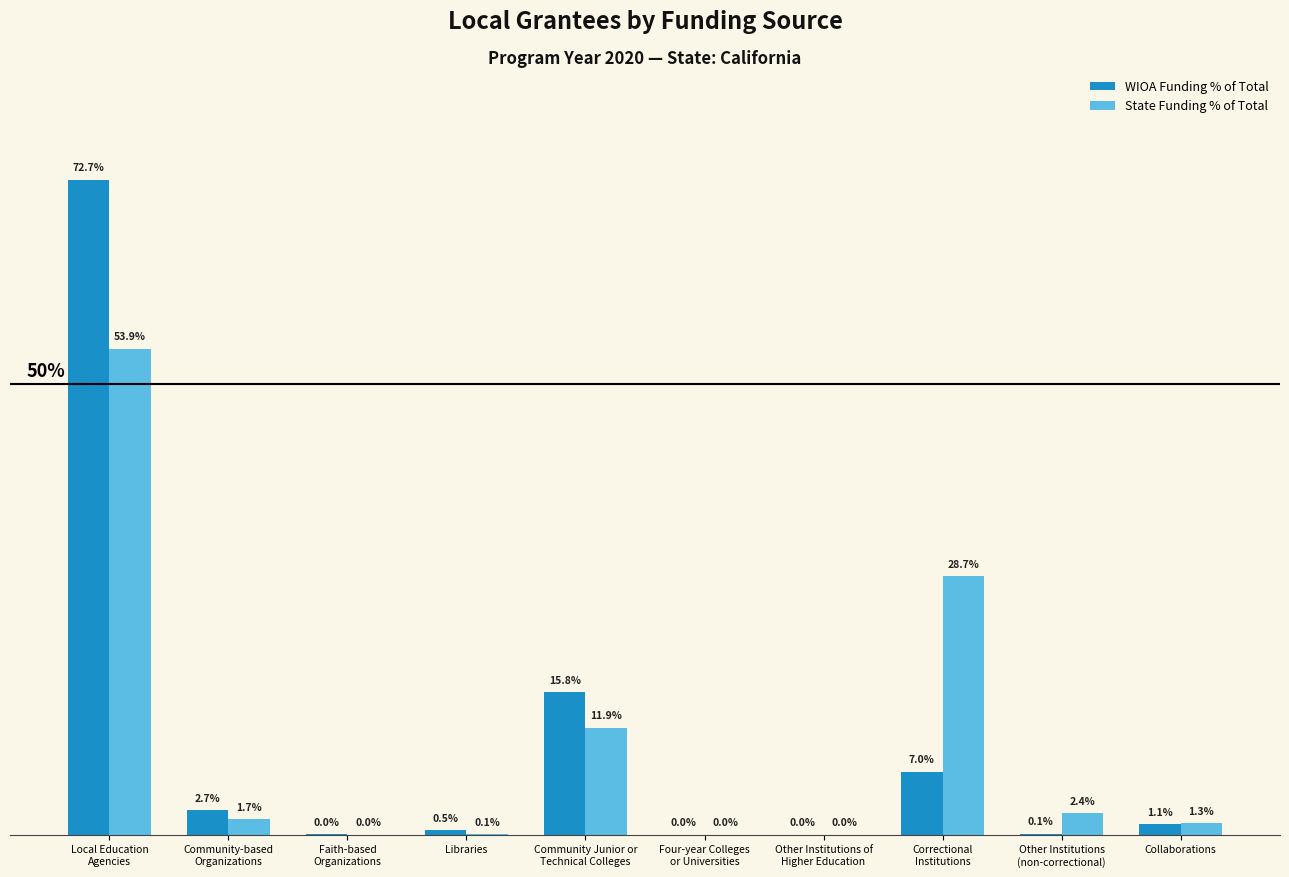

Are the bars grouped side by side (vs. stacked)?

Yes